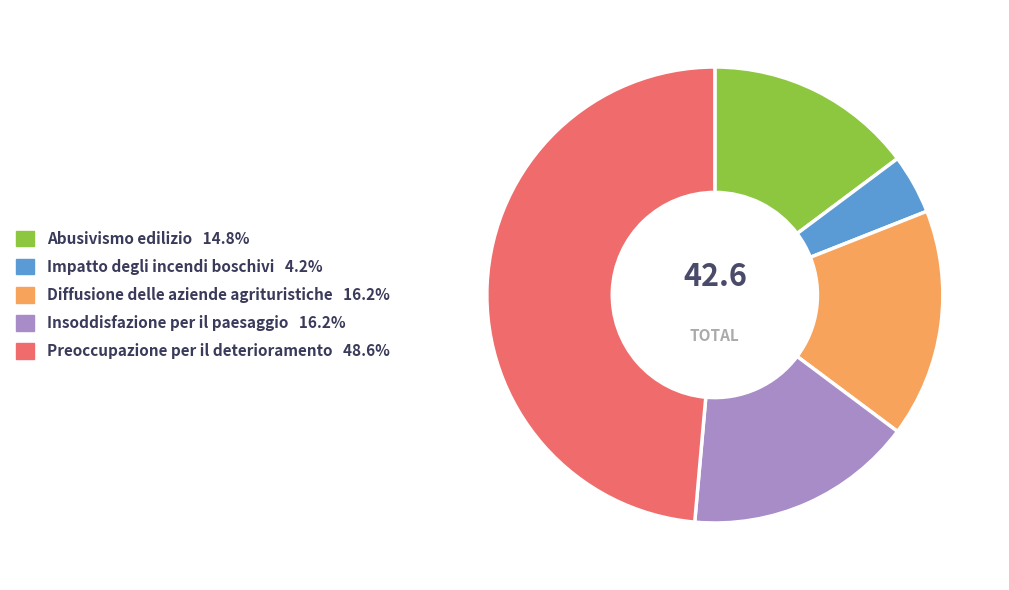

Approximately how many times larger is the value at Preoccupazione per il deterioramento compared to Diffusione delle aziende agrituristiche?

3.0